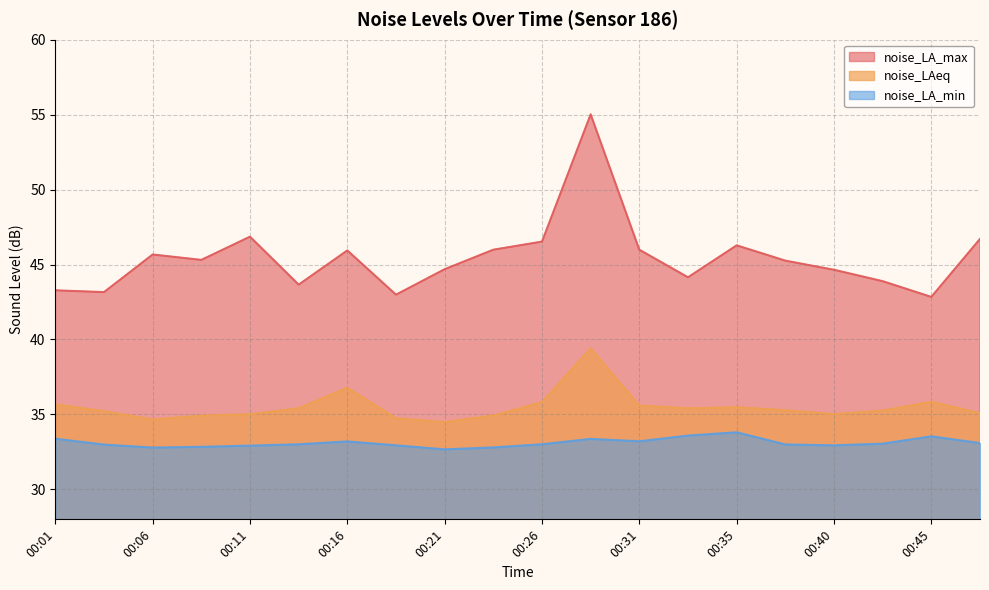

What is the value of the noise_LAeq point at the 9th from the left?

34.5